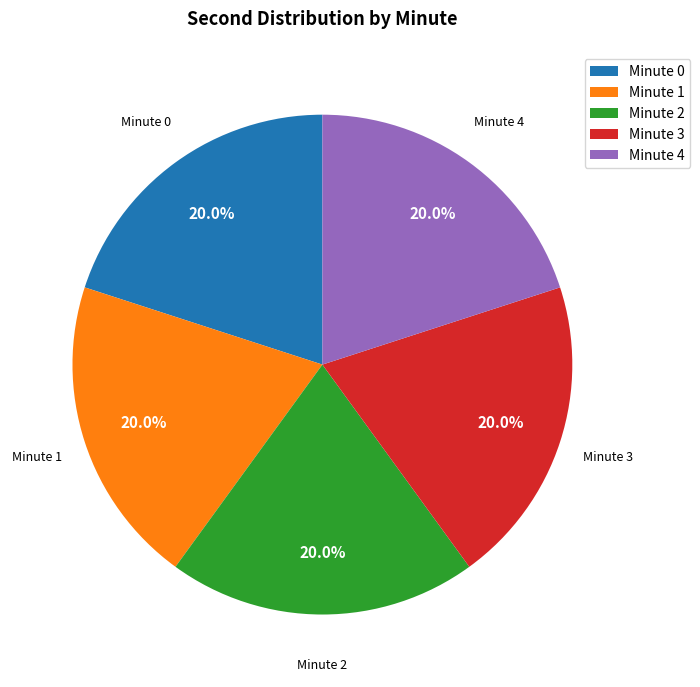

Approximately how many times larger is the value at Minute 4 compared to Minute 0?

1.0